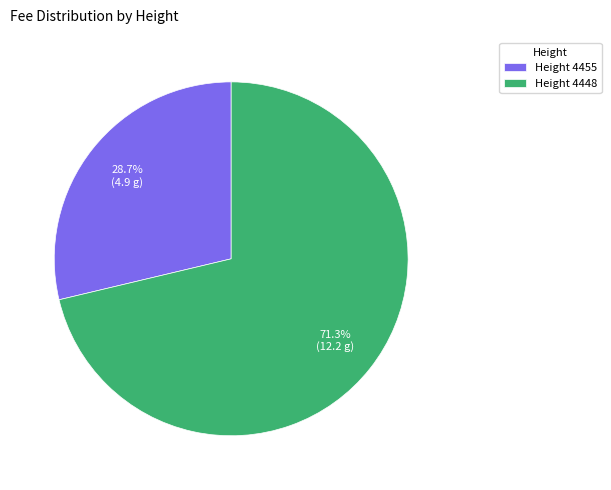

Which slice is the largest?

Height 4448